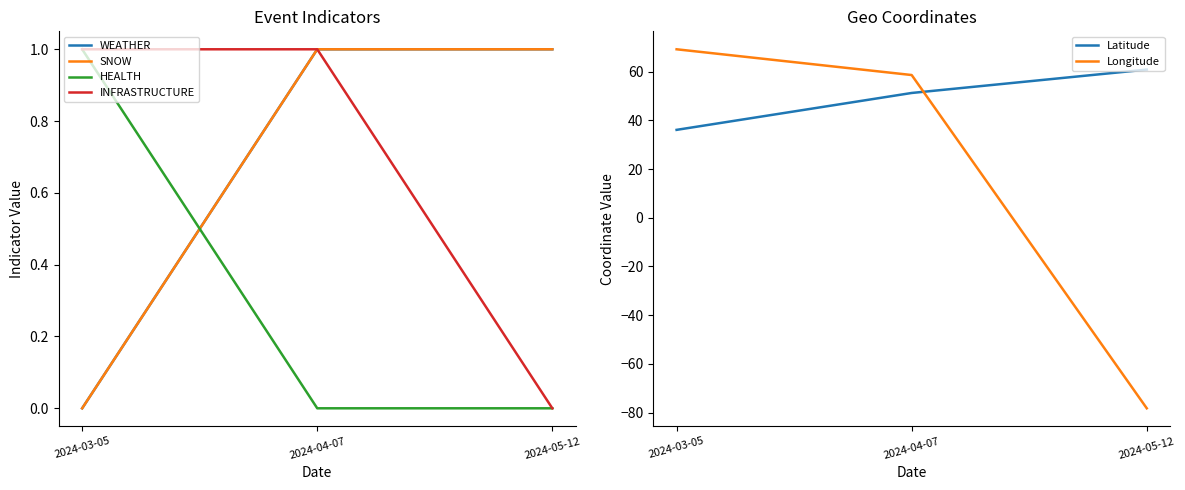

What is the label of the 2nd point from the right?

2024-04-07